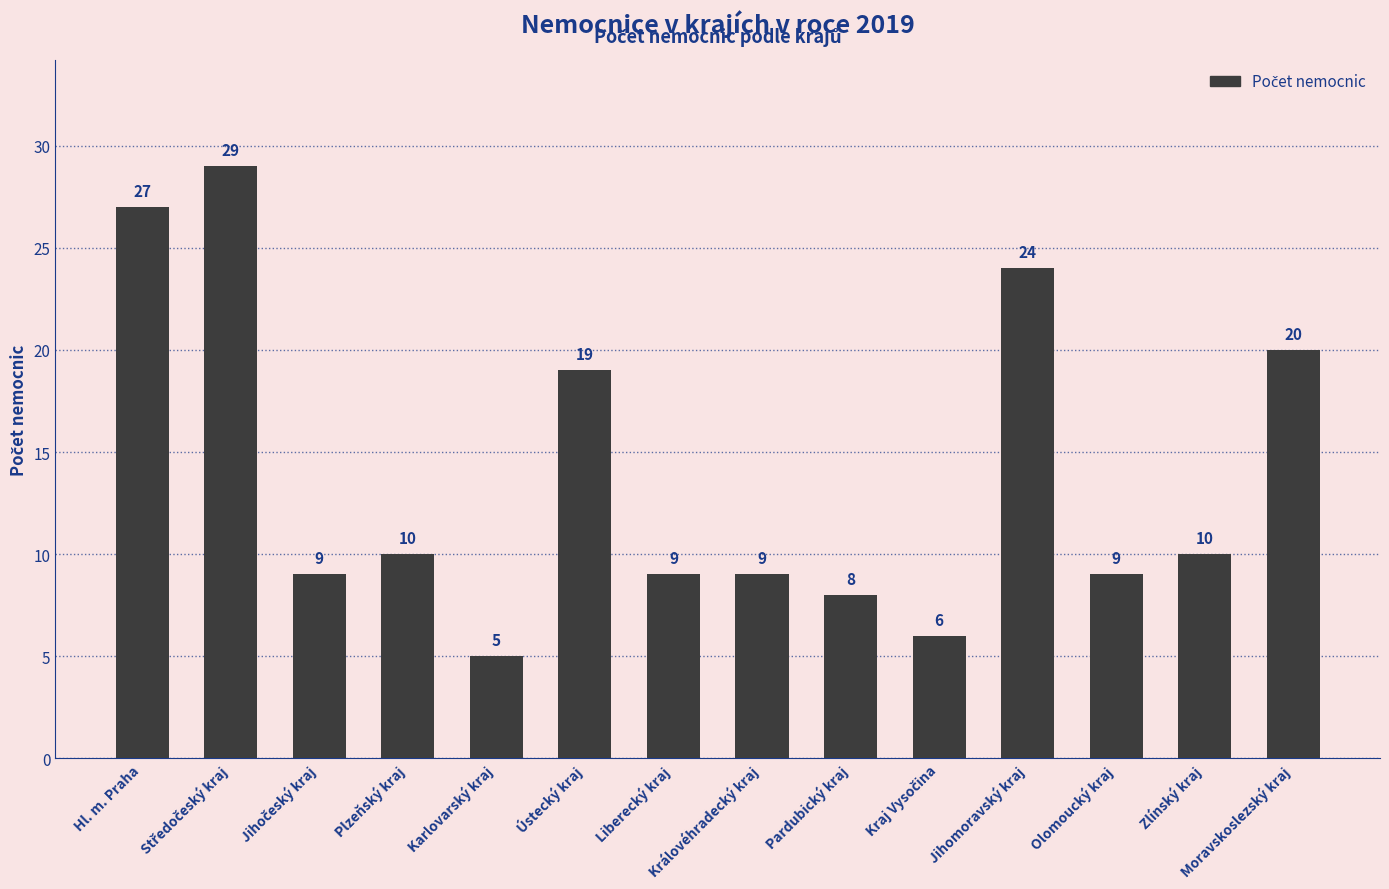

True or false: the data shows 10 at Plzeňský kraj.

True